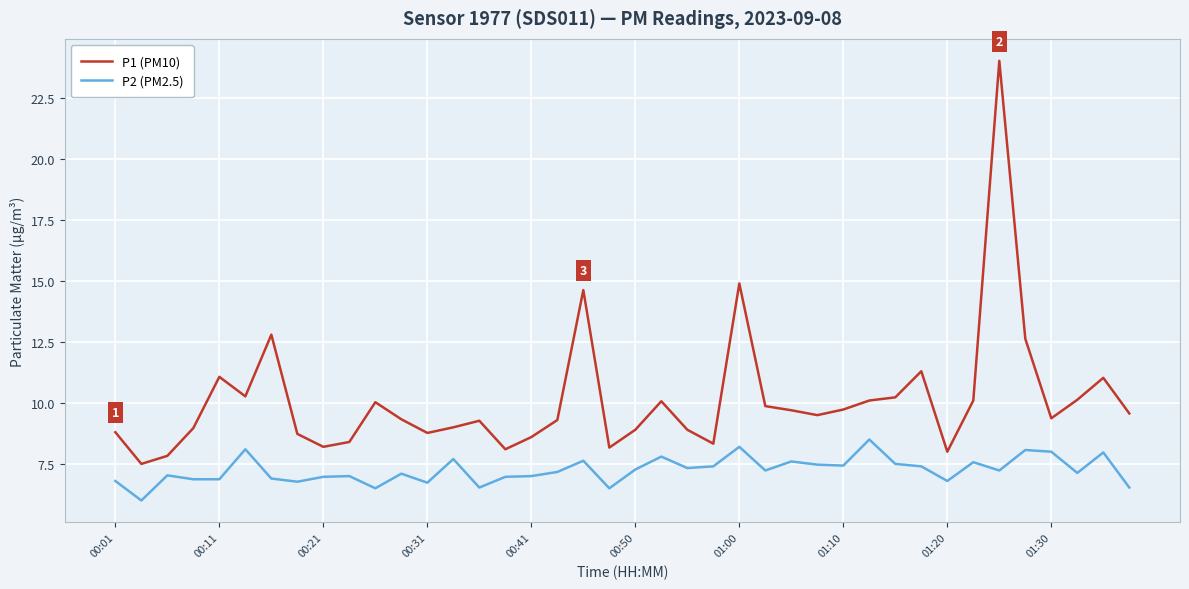

Rank the series by their maximum value, from highest to lowest.

P1 (PM10), P2 (PM2.5)